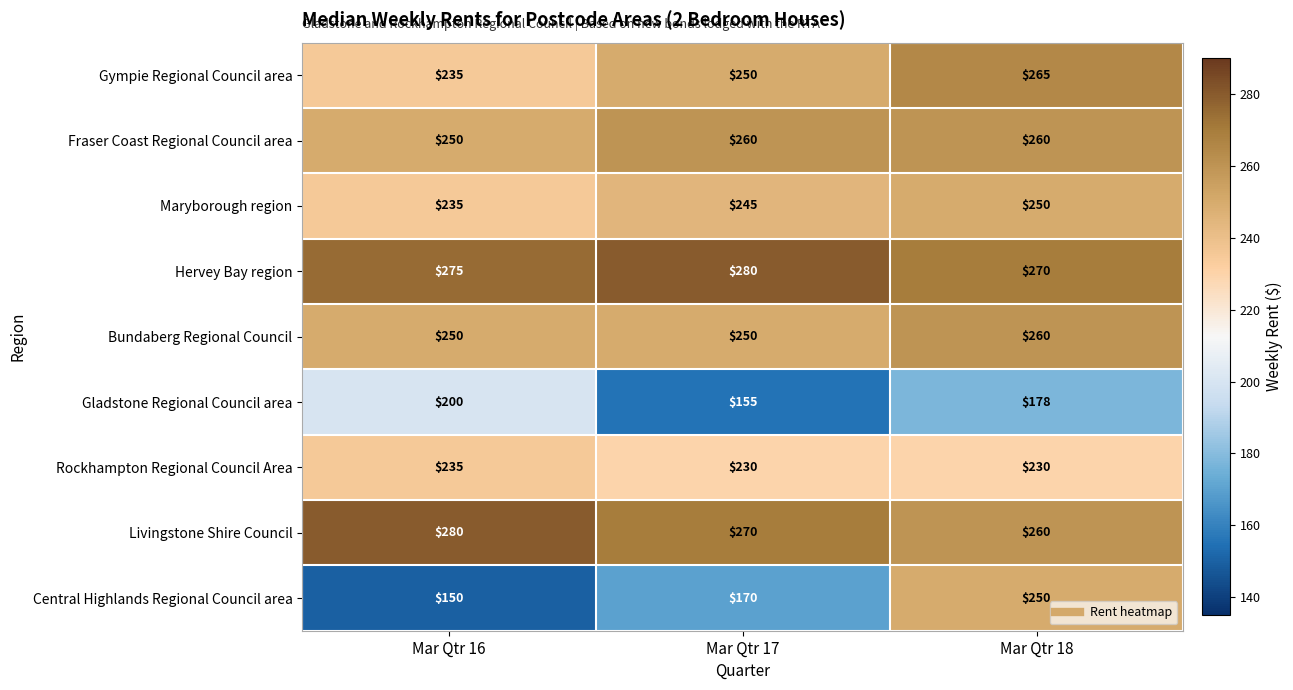

What is the average value of the Livingstone Shire Council series?

270